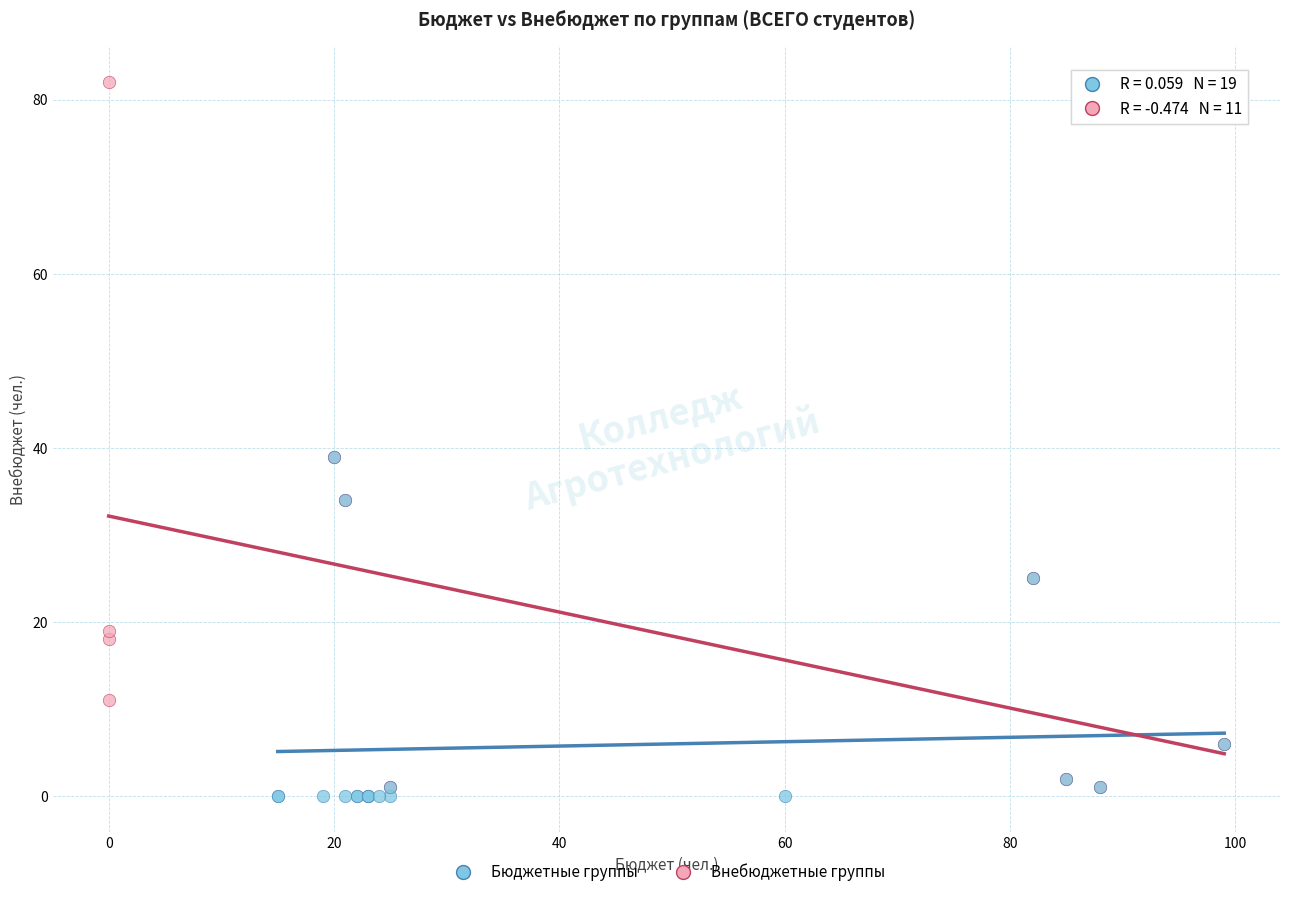

Which series has the widest spread of Y values?

Внебюджетные группы